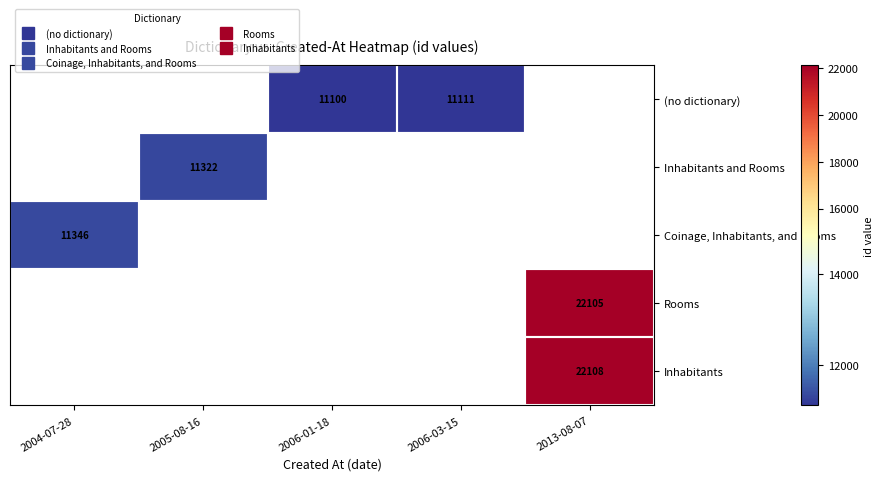

The (no dictionary) series shows 5081.2 at 2006-03-15. True or false?

False